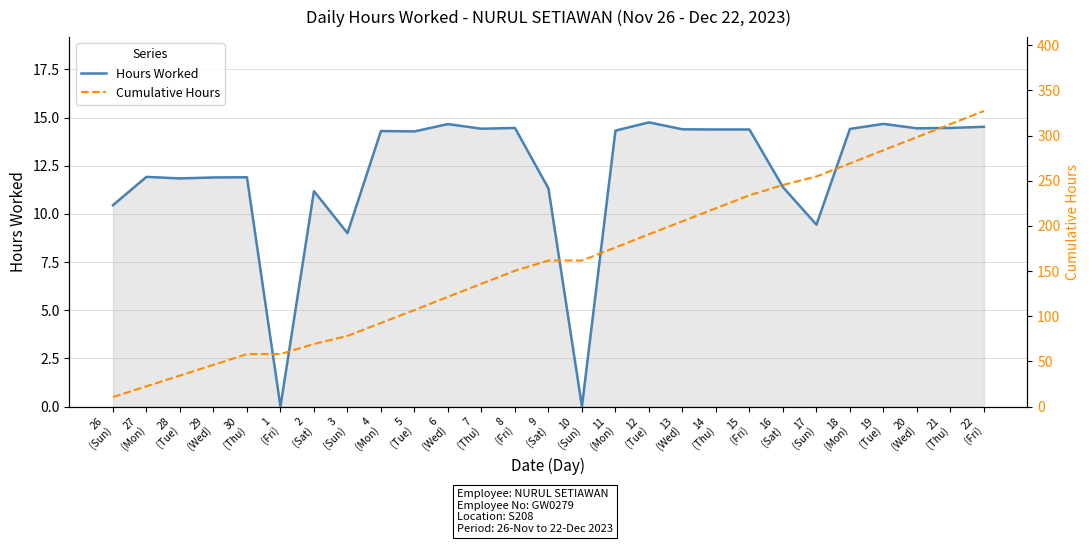

At 2
(Sat), list the series in order from smallest to largest.

Hours Worked, Cumulative Hours